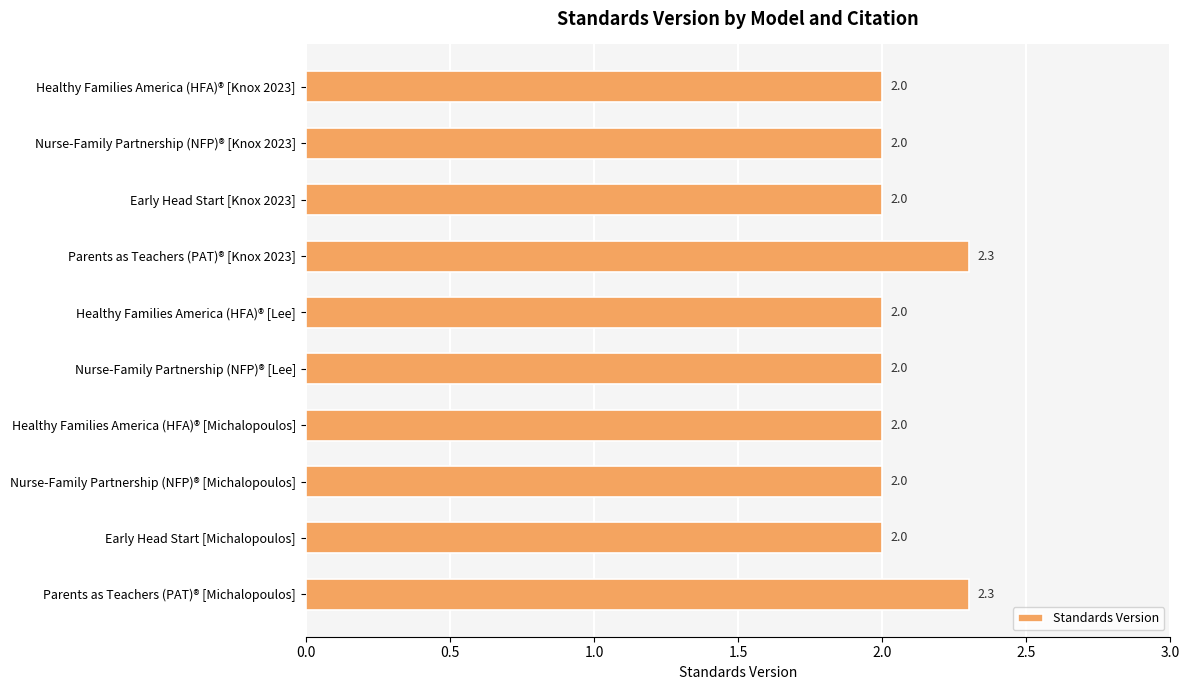

What position from the bottom is Early Head Start [Michalopoulos]?

2